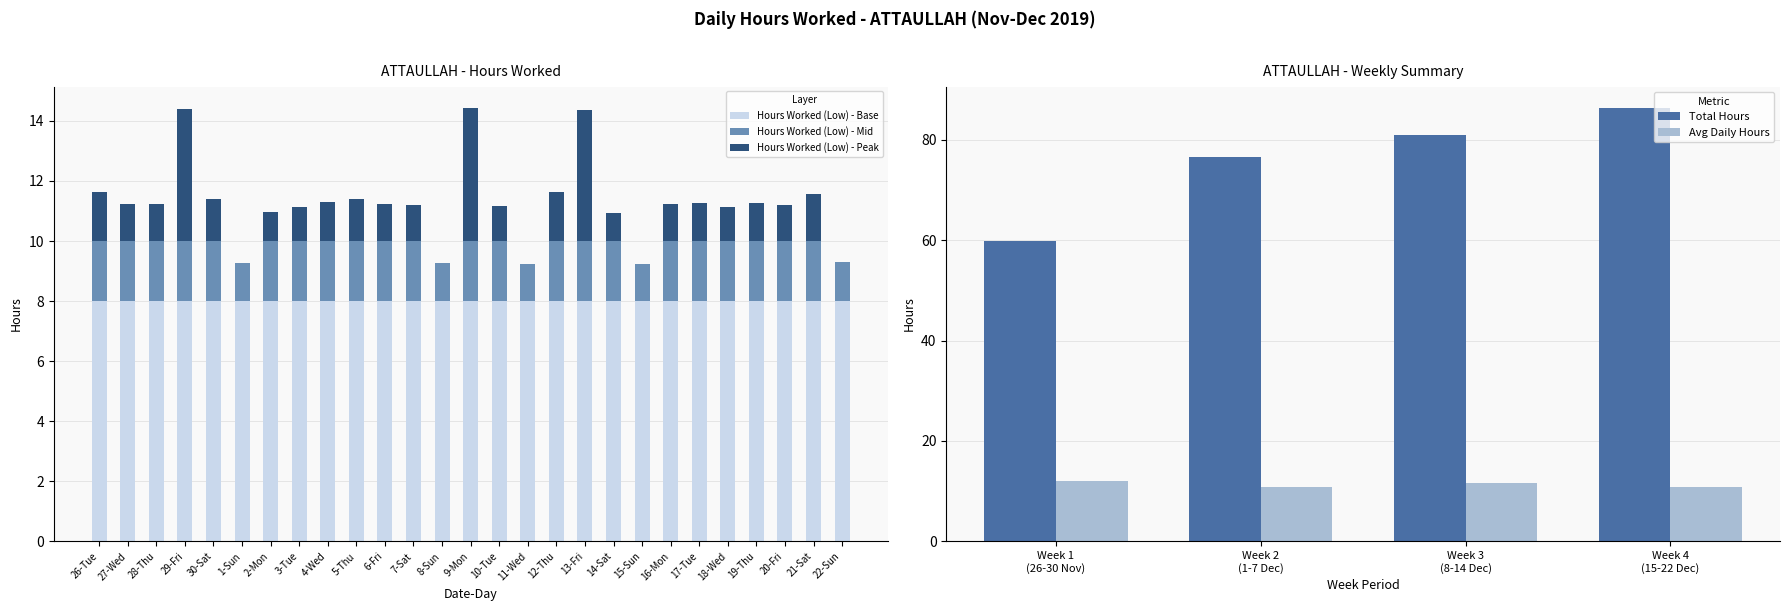

What is the approximate value at 18-Wed?

1.1